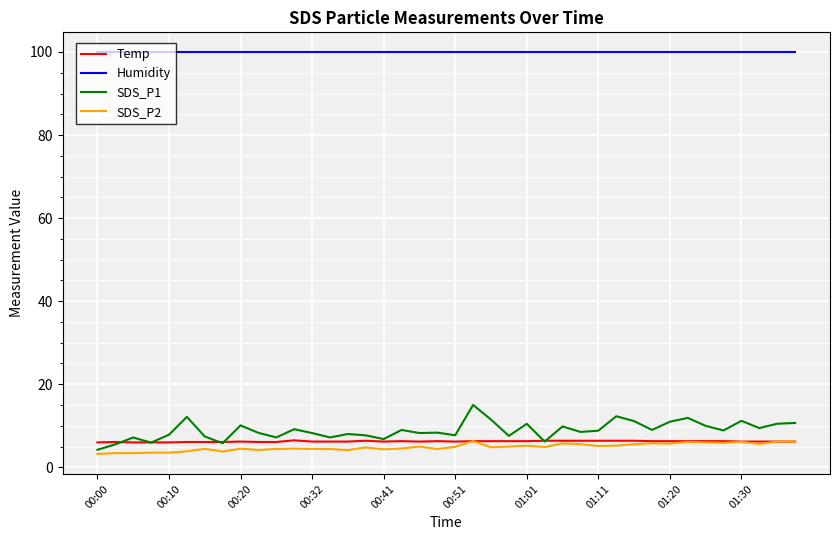

How many lines are shown in the chart?

4